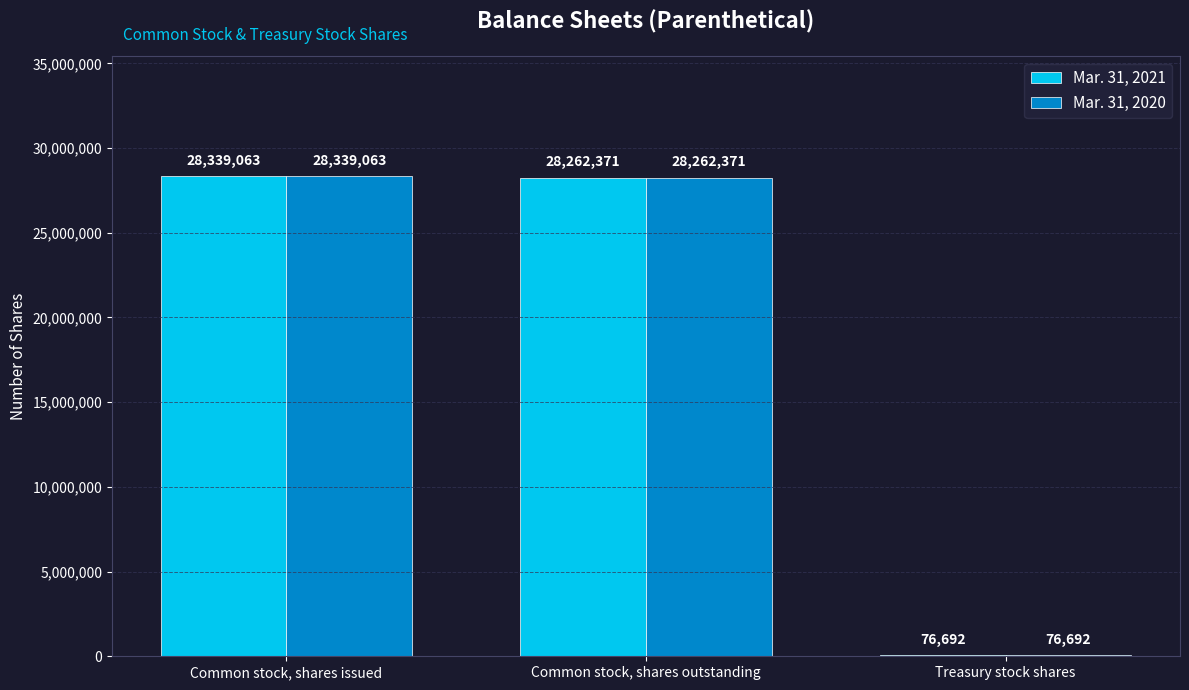

Which label corresponds to the largest value in the chart?

Common stock, shares issued